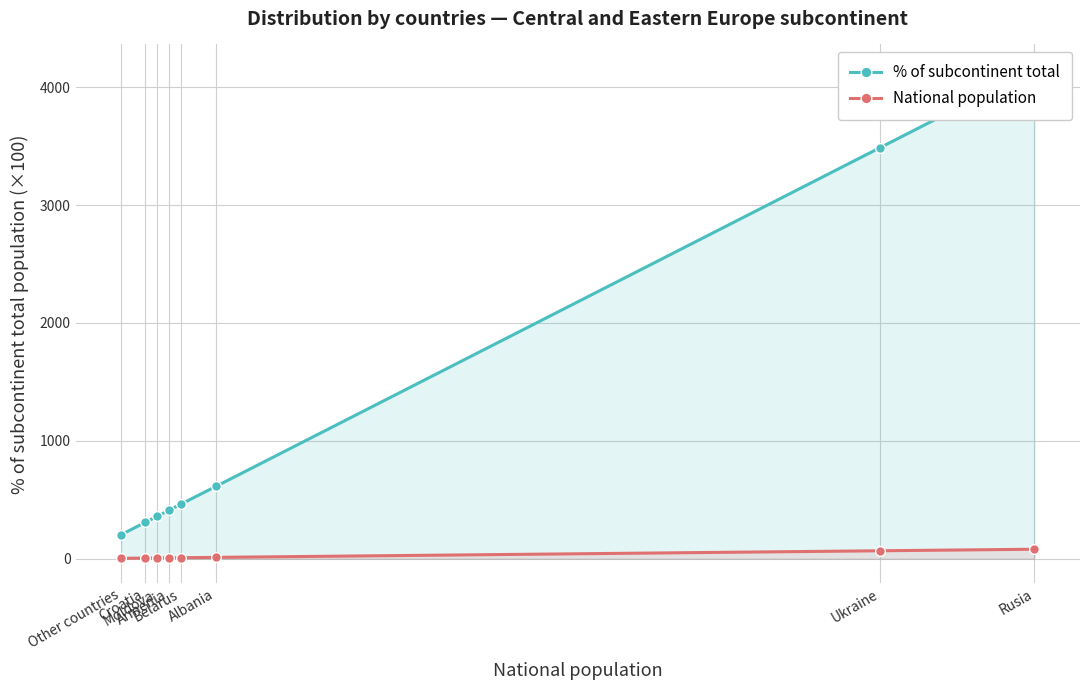

The % of subcontinent total series shows 410 at Armenia. True or false?

True